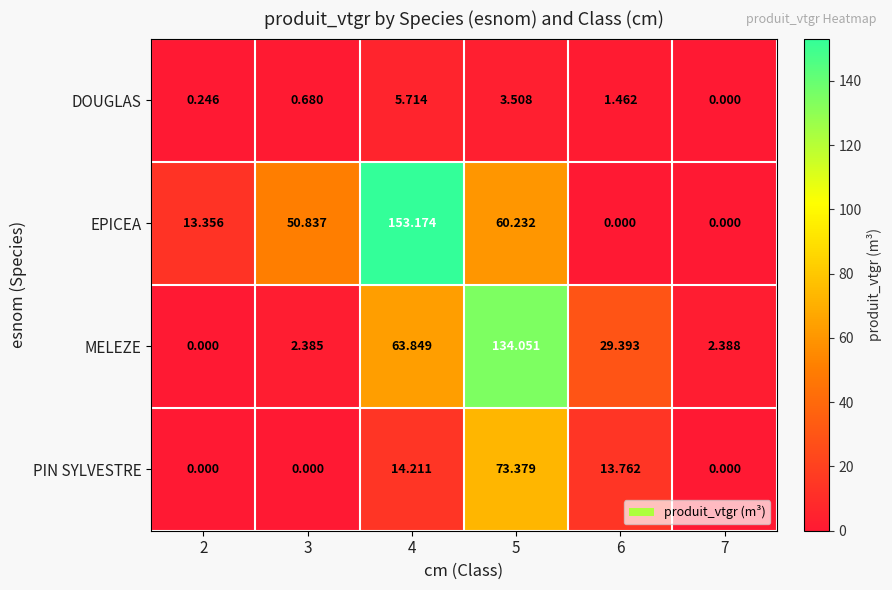

Which series has the largest total across all categories?

EPICEA